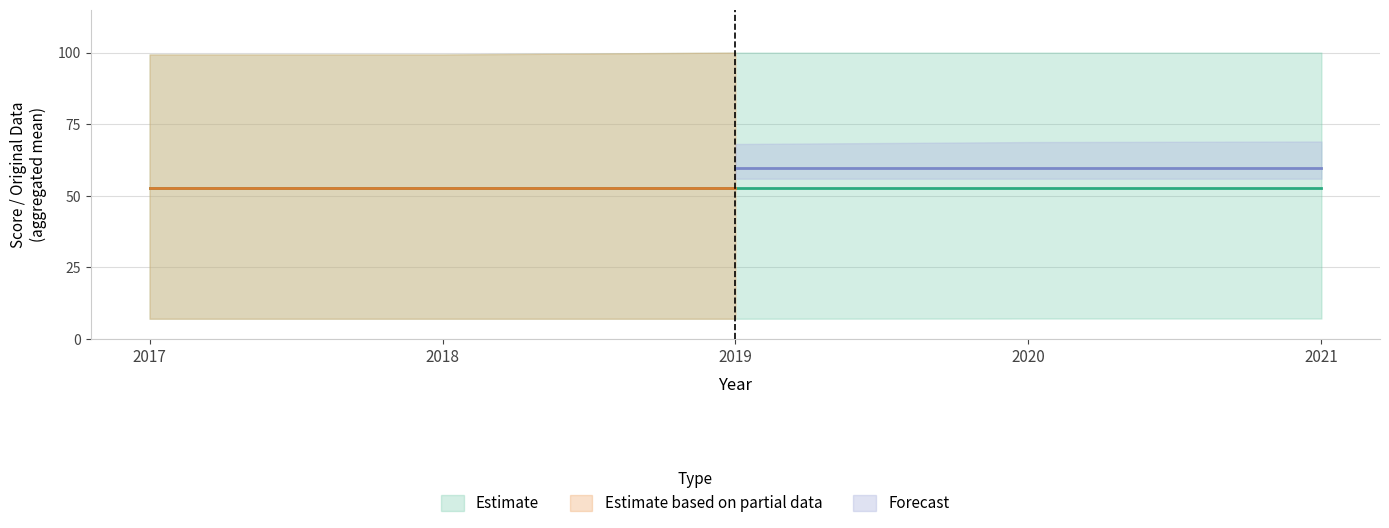

True or false: nrmScore and nrmOriginal Data cross at least once.

False